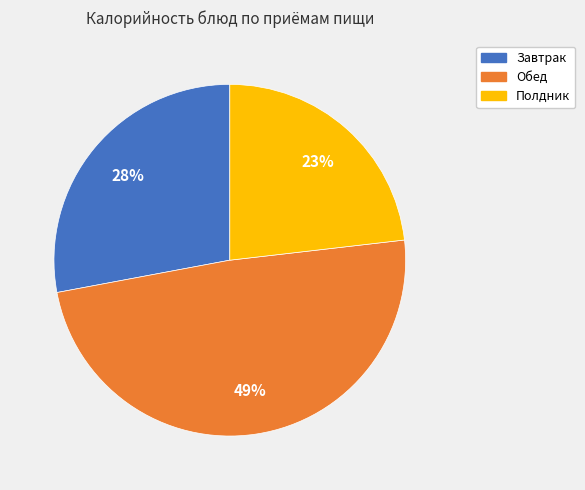

Which slice is the smallest?

Полдник